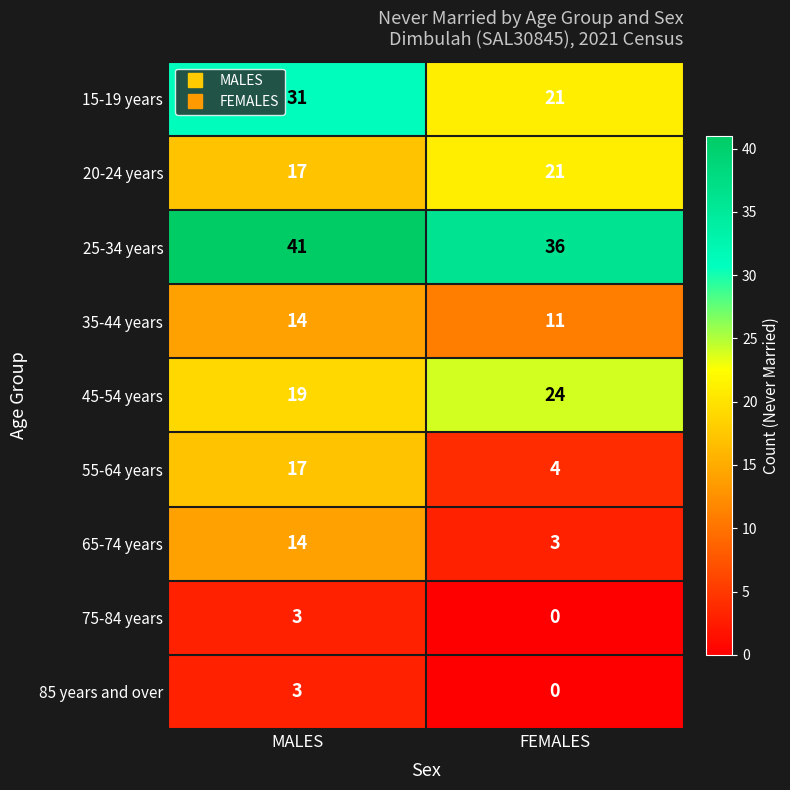

Which series has the largest total across all categories?

25-34 years